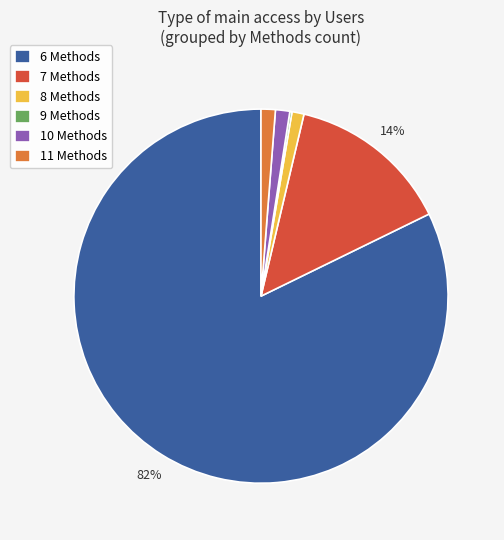

To the nearest percent, what is the average slice percentage?

17%